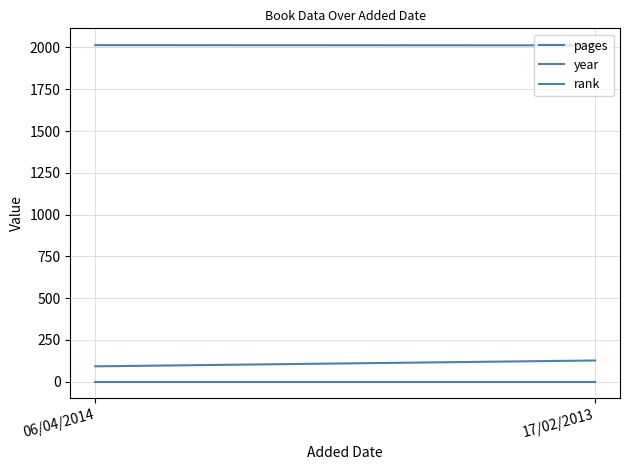

What is the value of the pages point at the 1st from the left?

92